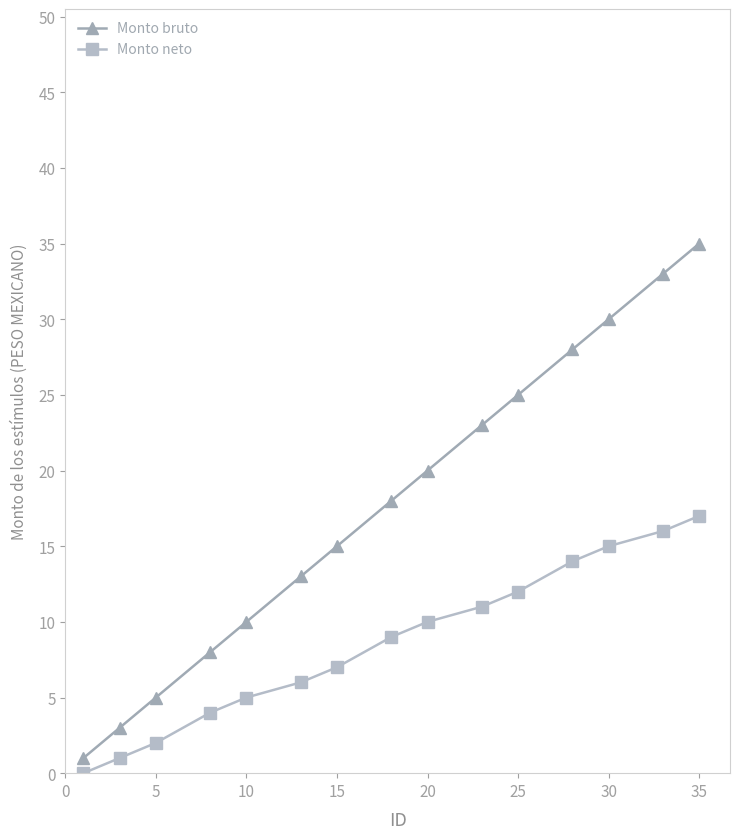

Rank the series by their maximum value, from lowest to highest.

Monto neto, Monto bruto